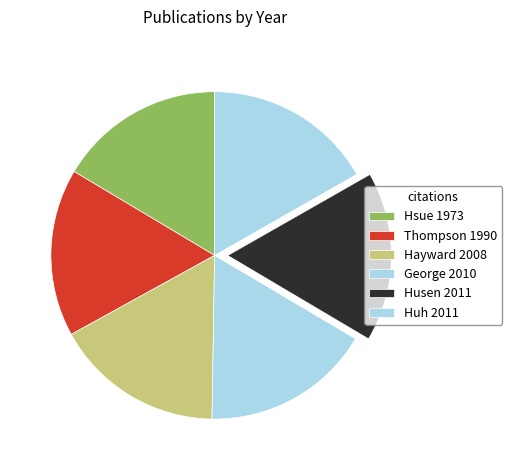

How many segments does this pie chart have?

6